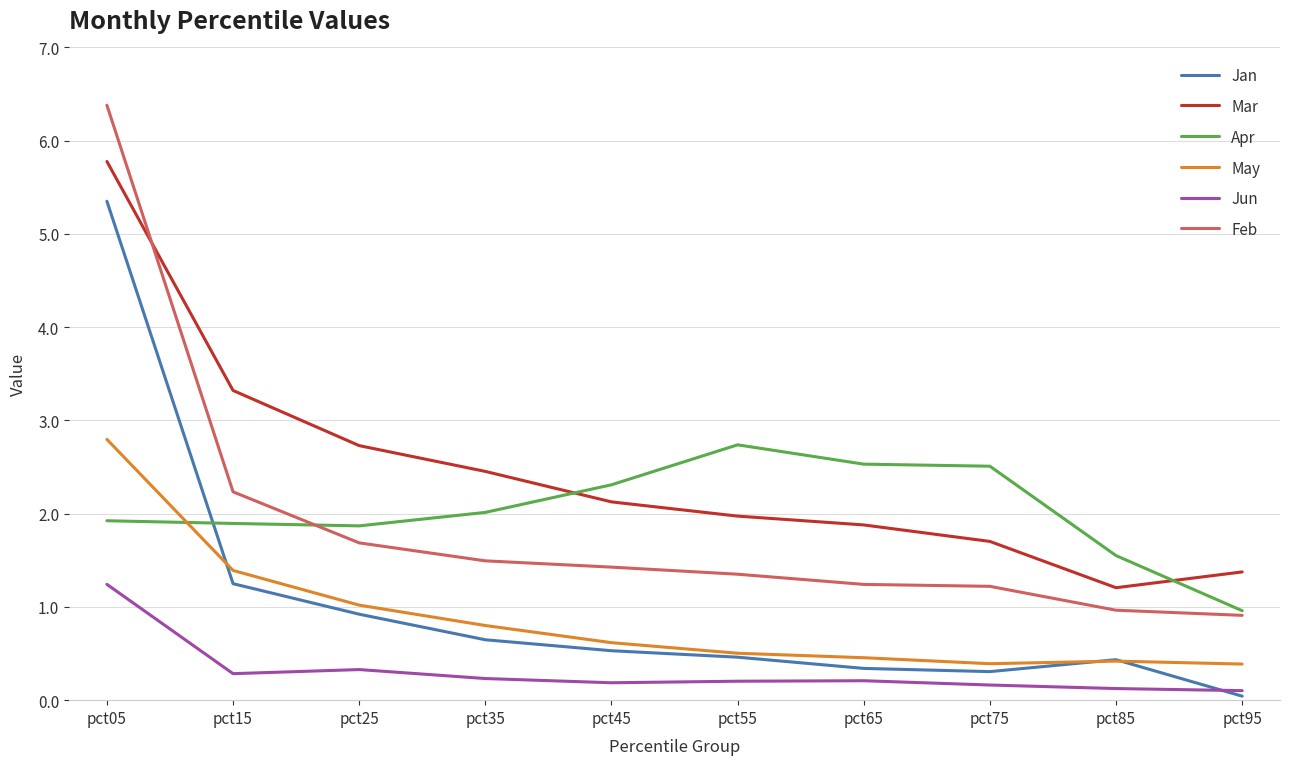

True or false: May and Jun cross at least once.

False